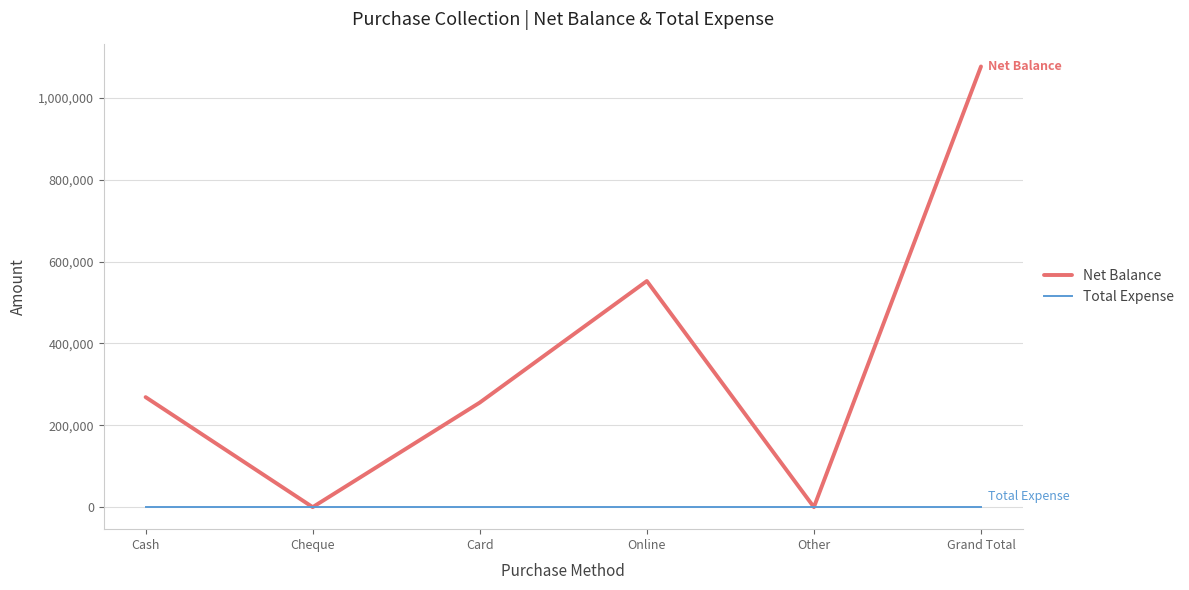

What is the spread (max minus min) of values at Online?

552500